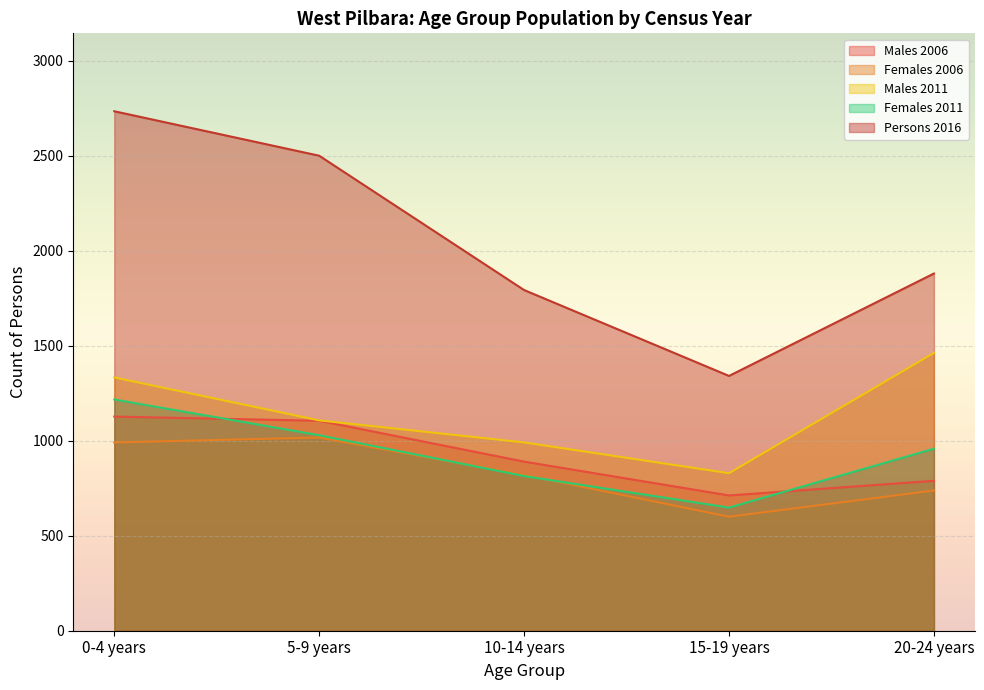

Where does the Males 2006 series first go above 890?

0-4 years